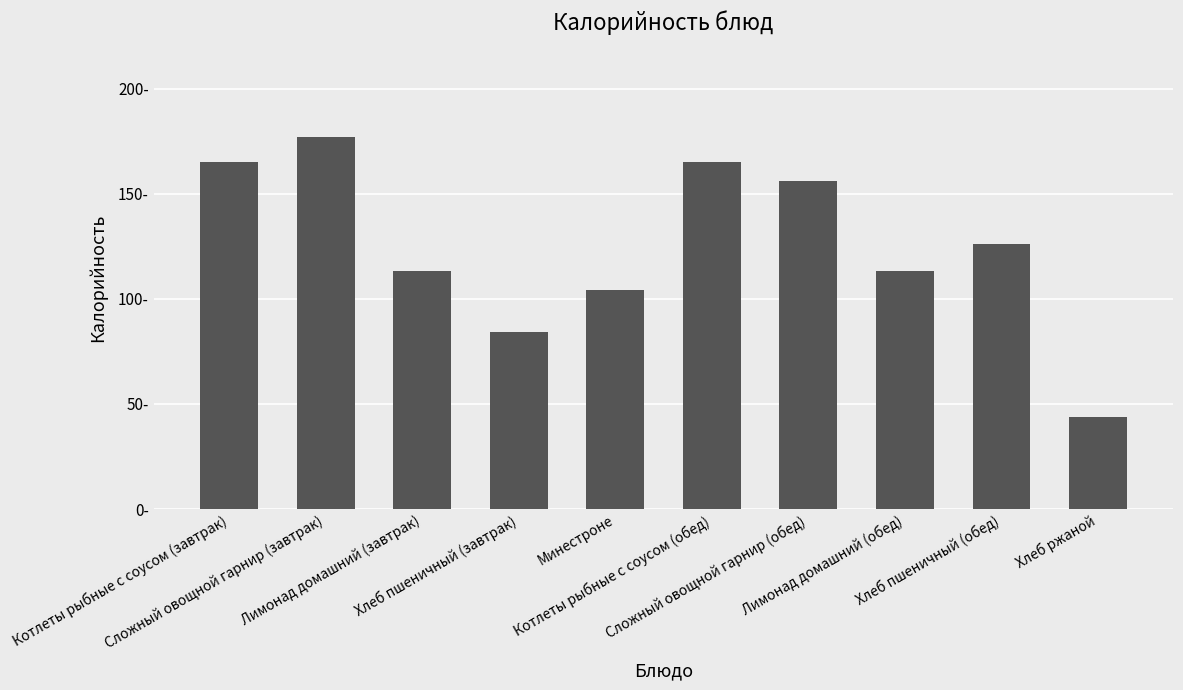

Rank the categories by value from lowest to highest.

Хлеб ржаной, Хлеб пшеничный (завтрак), Минестроне, Лимонад домашний (завтрак), Лимонад домашний (обед), Хлеб пшеничный (обед), Сложный овощной гарнир (обед), Котлеты рыбные с соусом (завтрак), Котлеты рыбные с соусом (обед), Сложный овощной гарнир (завтрак)